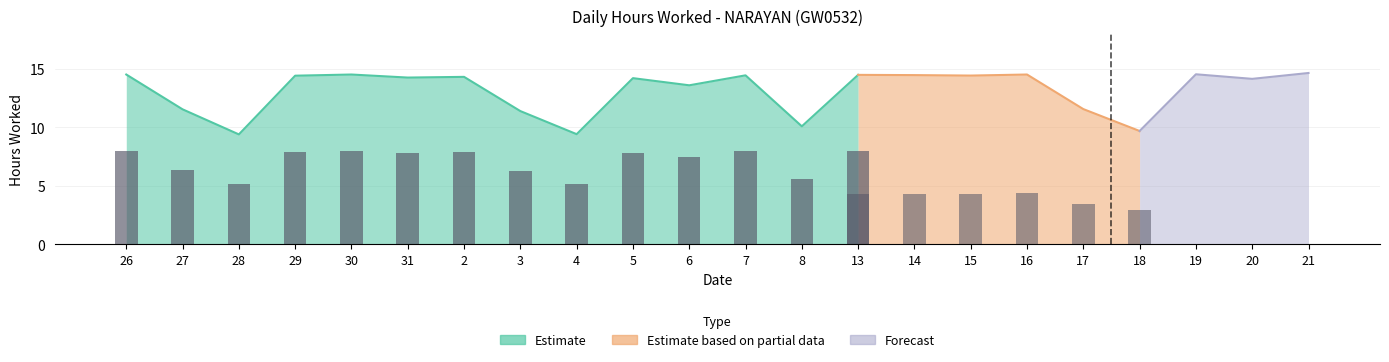

The Hours Worked series shows 9.7 at 18. True or false?

True